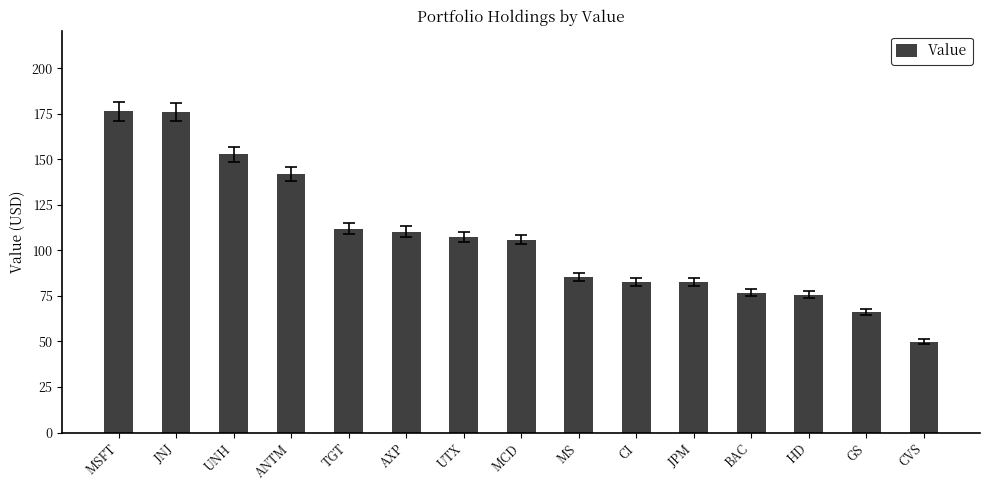

The value at AXP is 110.3. True or false?

True